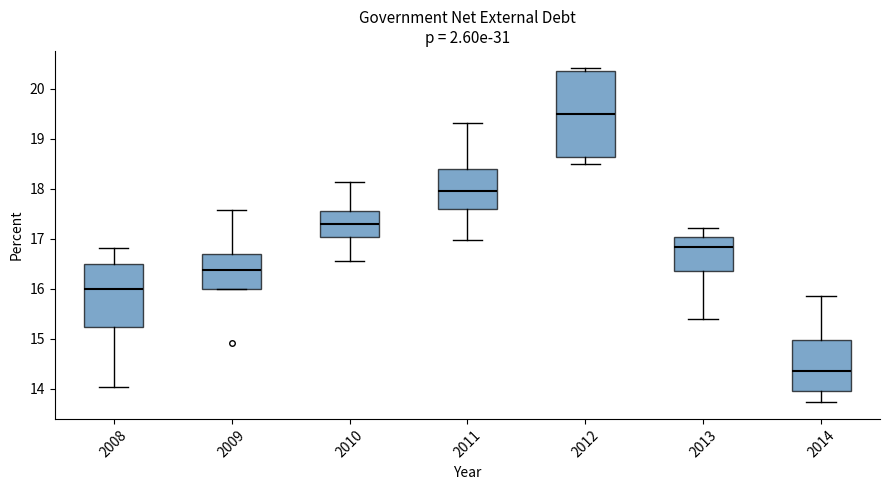

Which box has the lowest median line?

2014